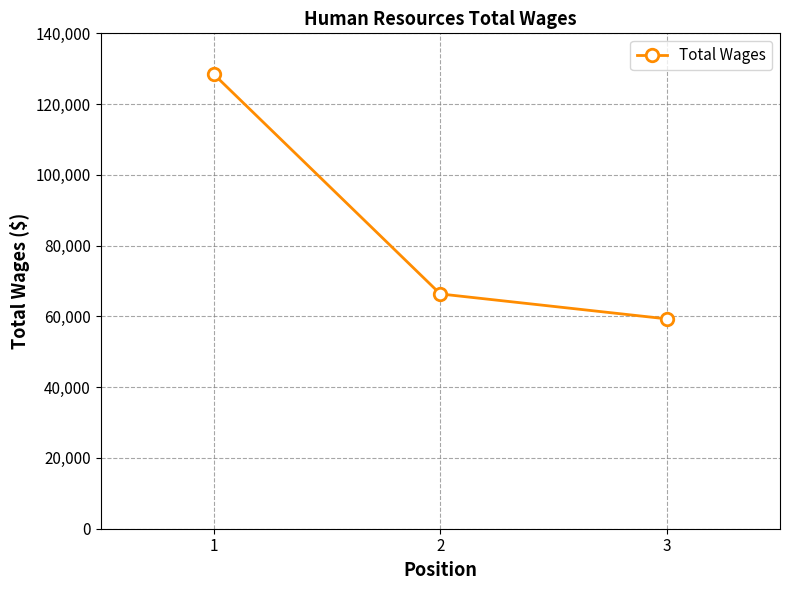

What is the sum of the values at 1 and 3?

187750